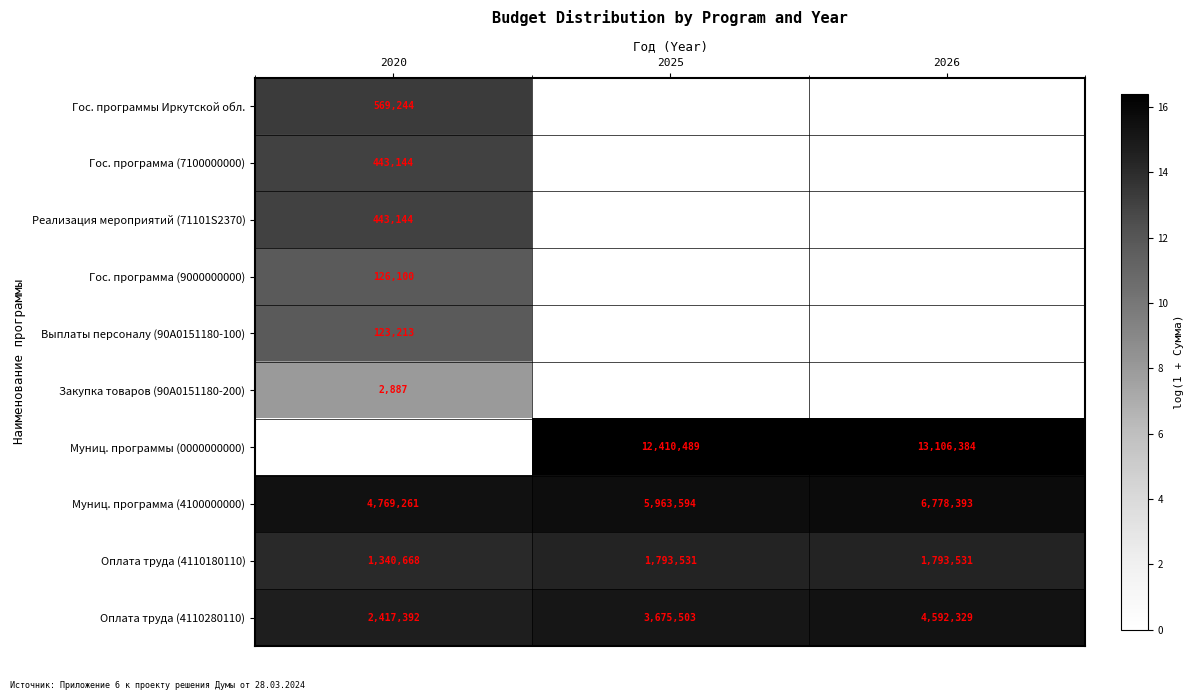

What is the difference between the maximum and minimum values in the Муниц. программа (4100000000) series?

2009132